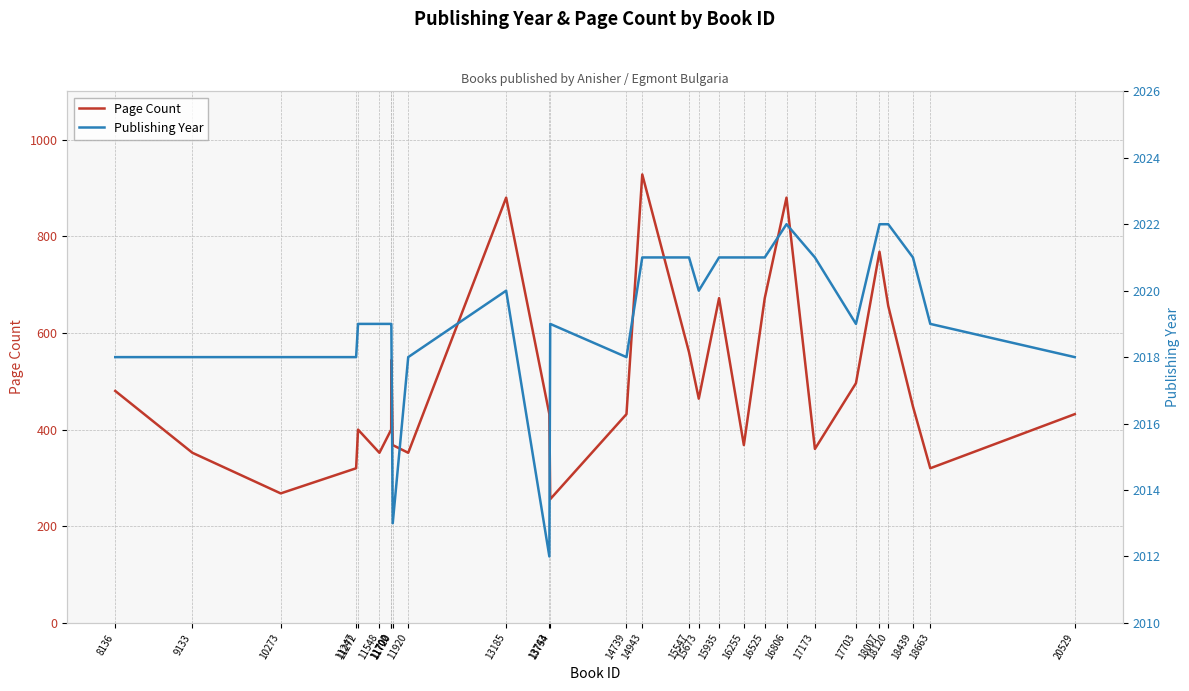

The Page Count series shows 368 at 16255. True or false?

True